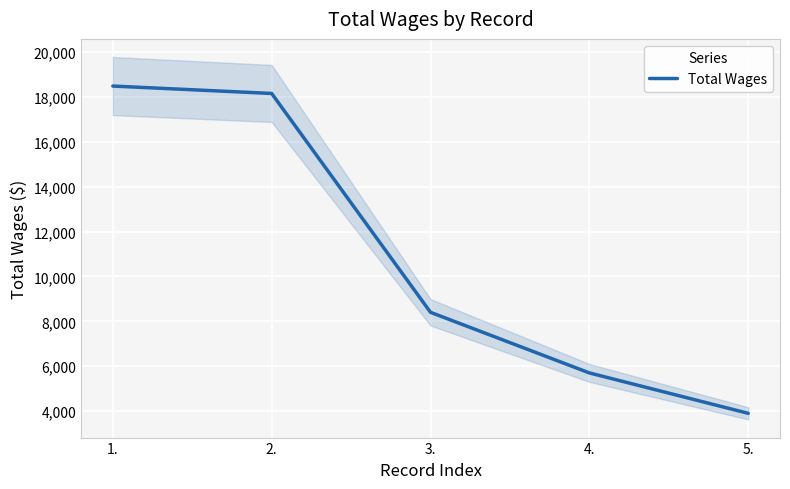

Approximately how many times larger is the value at 2. compared to 5.?

4.7